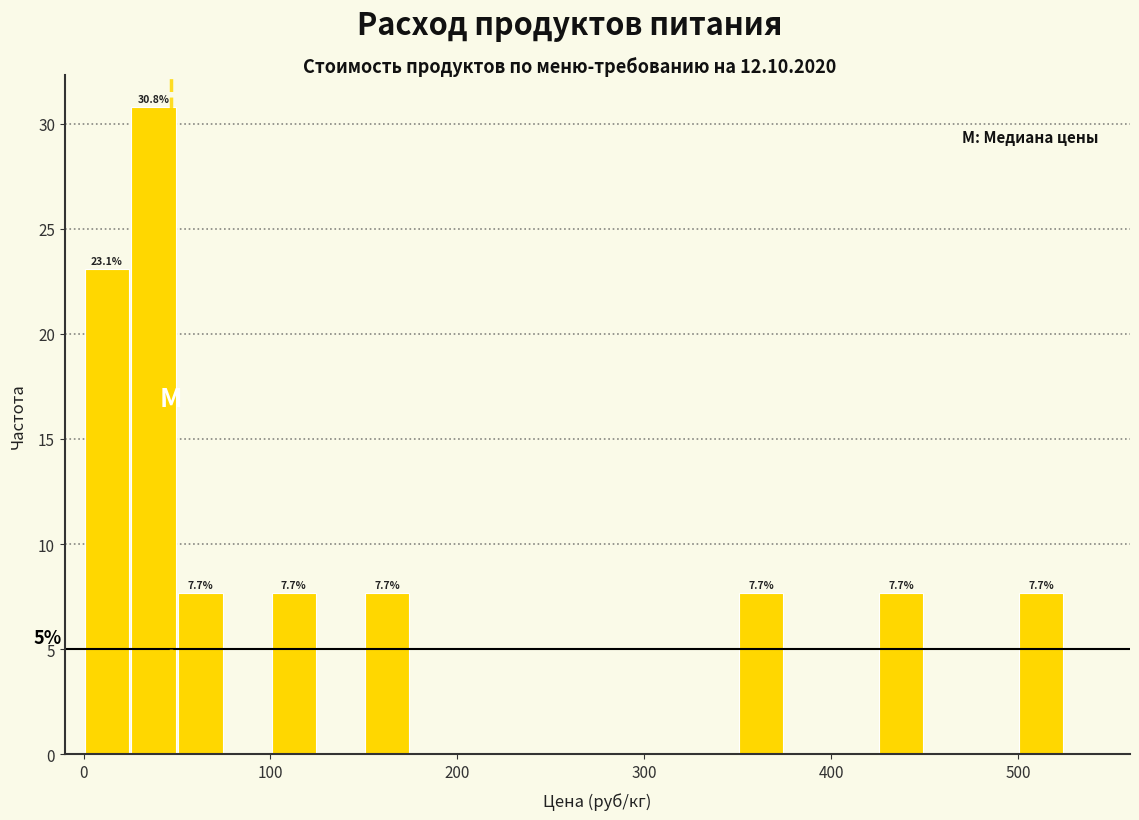

Around what value on the x-axis is the tallest bar? Give the approximate position of its centre, as read against the axis.

40